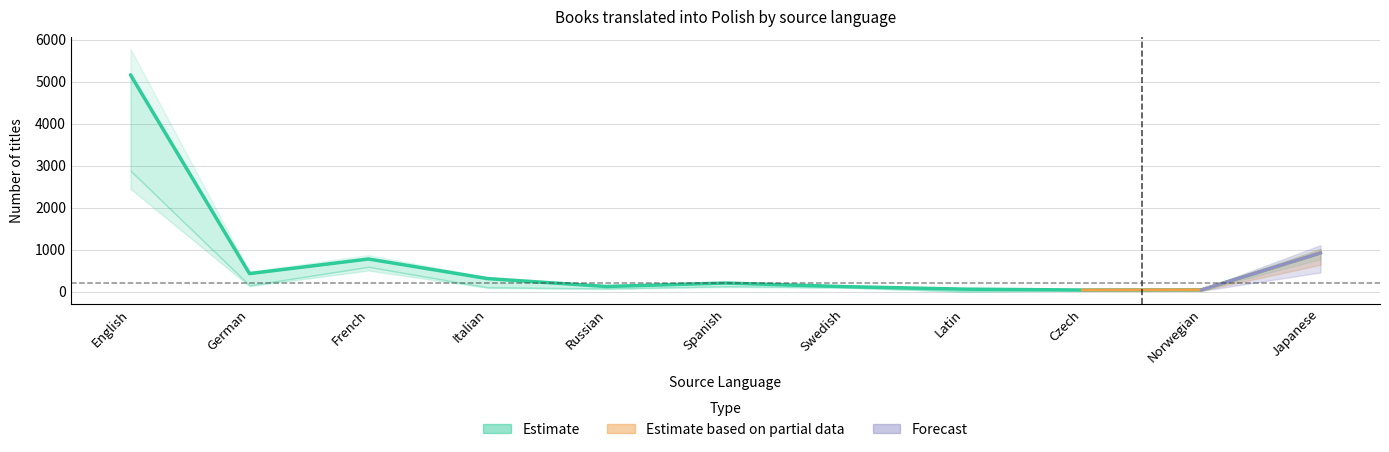

Reading left to right, list all the values displayed in this chart.

5164	428	776	309	121	203	118	58	37	41	921